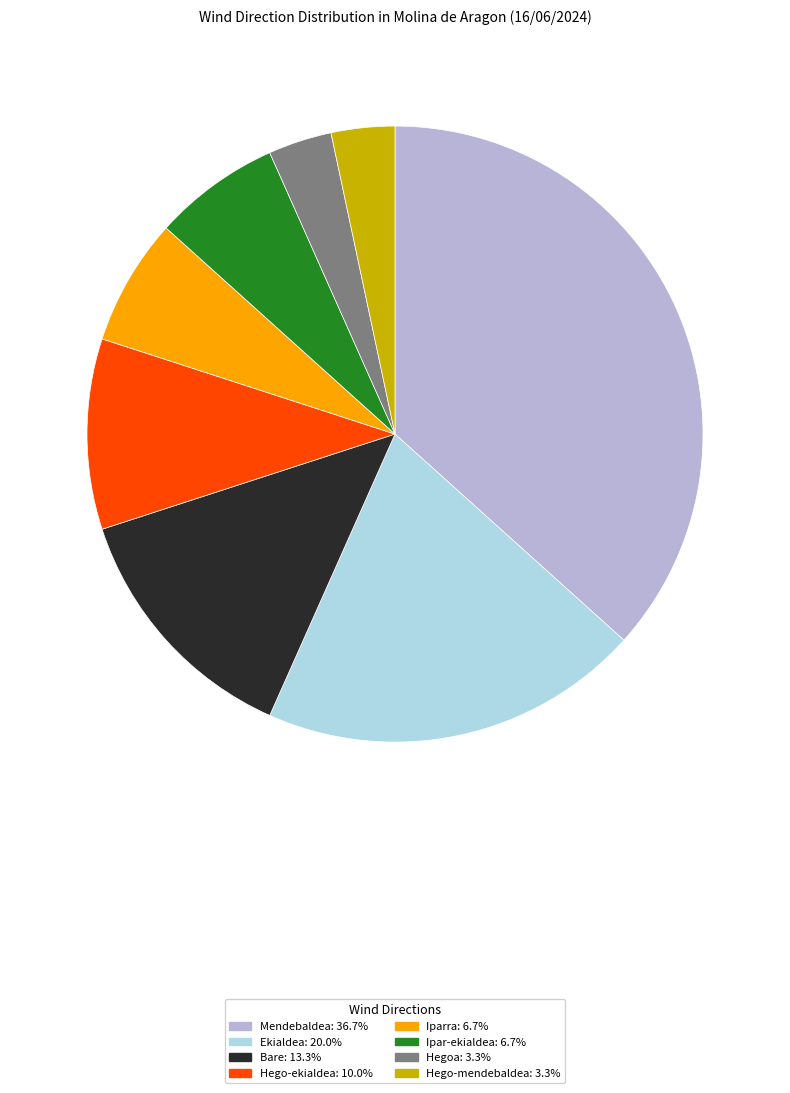

Does Hego-mendebaldea represent more than half of the total?

No